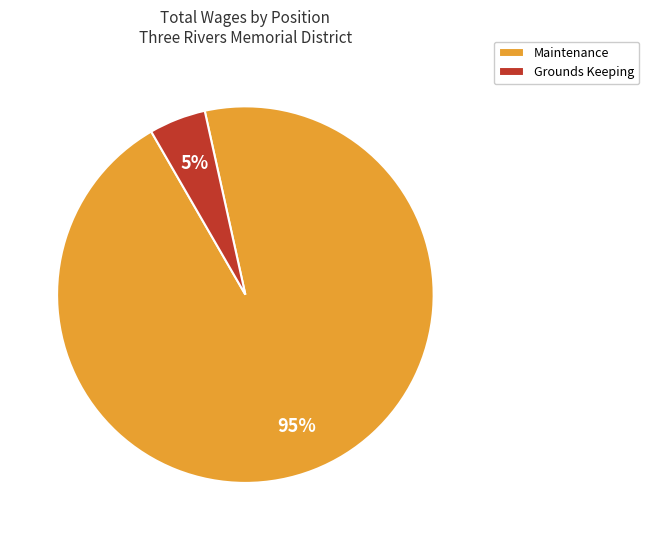

To the nearest percent, what is the combined percentage of Maintenance and Grounds Keeping?

100%